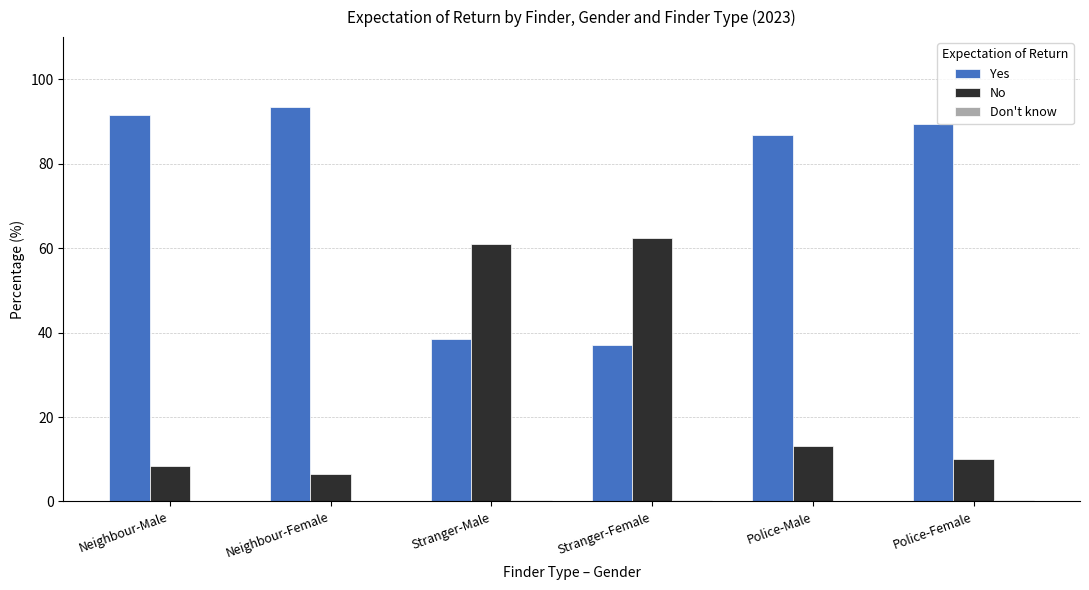

What is the total value across all series at Neighbour-Male?

100.0